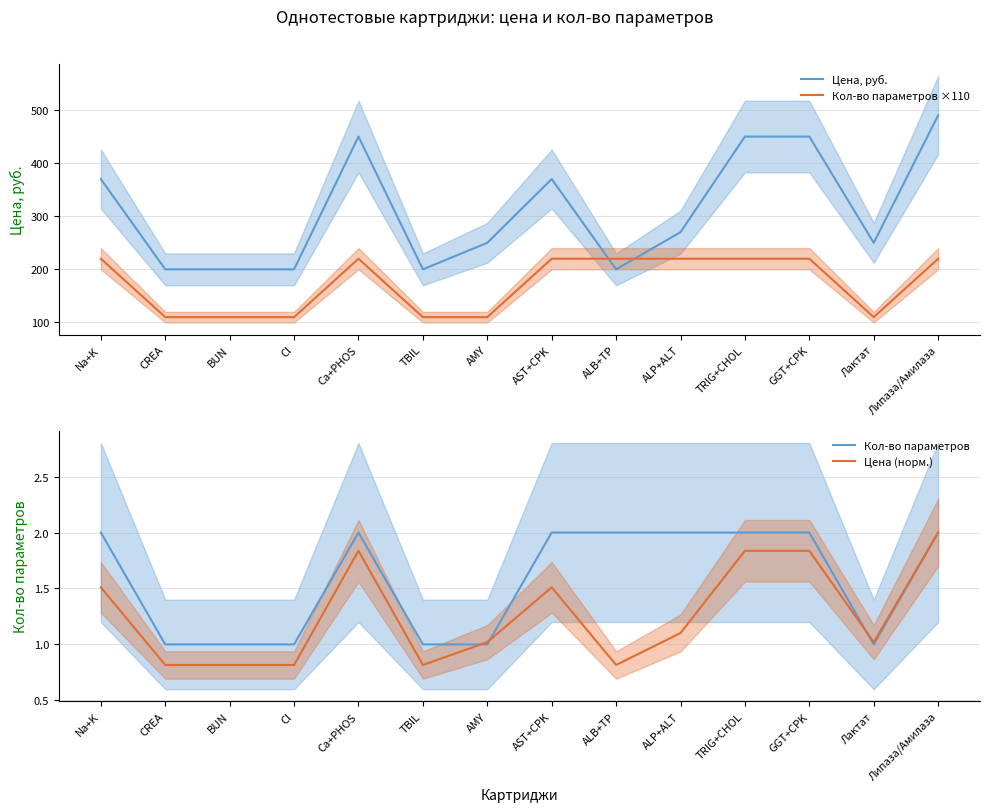

Reading left to right, transcribe all the data shown in this chart.

Цена, руб.: Na+K=370.0	CREA=200.0	BUN=200.0	Cl=200.0	Ca+PHOS=450.0	TBIL=200.0	AMY=250.0	AST+CPK=370.0	ALB+TP=200.0	ALP+ALT=270.0	TRIG+CHOL=450.0	GGT+CPK=450.0	Лактат=250.0	Липаза/Амилаза=490.0
Кол-во параметров ×110: Na+K=220.0	CREA=110.0	BUN=110.0	Cl=110.0	Ca+PHOS=220.0	TBIL=110.0	AMY=110.0	AST+CPK=220.0	ALB+TP=220.0	ALP+ALT=220.0	TRIG+CHOL=220.0	GGT+CPK=220.0	Лактат=110.0	Липаза/Амилаза=220.0
Кол-во параметров: Na+K=2.0	CREA=1.0	BUN=1.0	Cl=1.0	Ca+PHOS=2.0	TBIL=1.0	AMY=1.0	AST+CPK=2.0	ALB+TP=2.0	ALP+ALT=2.0	TRIG+CHOL=2.0	GGT+CPK=2.0	Лактат=1.0	Липаза/Амилаза=2.0
Цена (норм.): Na+K=1.5	CREA=0.8	BUN=0.8	Cl=0.8	Ca+PHOS=1.8	TBIL=0.8	AMY=1.0	AST+CPK=1.5	ALB+TP=0.8	ALP+ALT=1.1	TRIG+CHOL=1.8	GGT+CPK=1.8	Лактат=1.0	Липаза/Амилаза=2.0